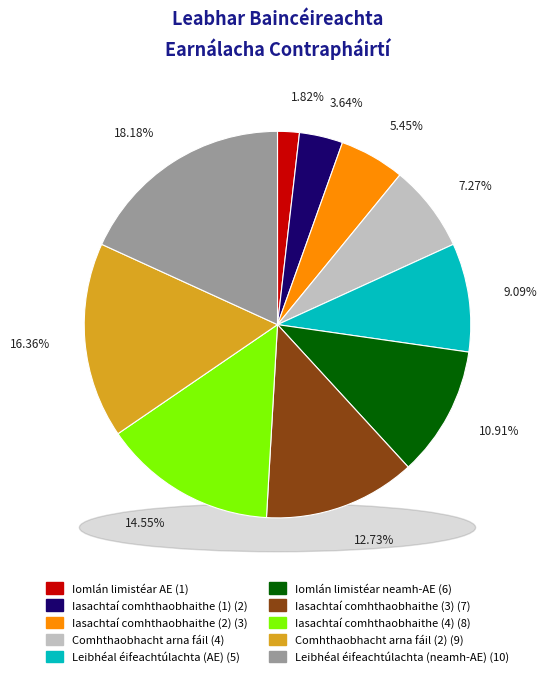

To the nearest percent, what percentage of the pie is Iomlán limistéar neamh-AE?

11%